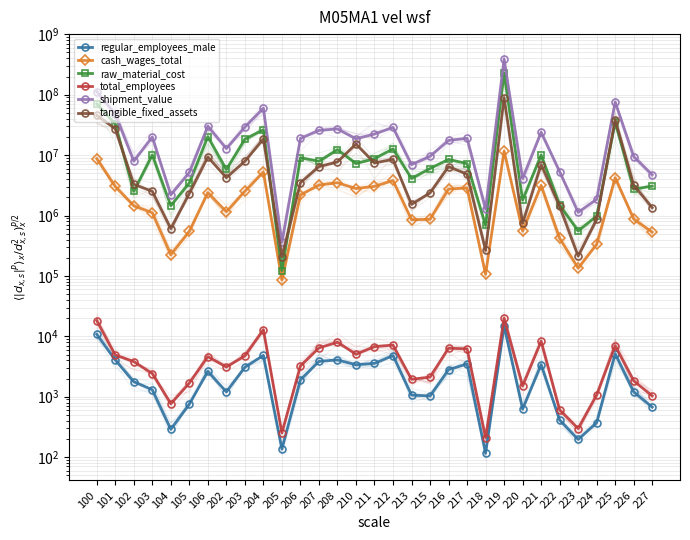

What is the maximum value shown in the chart?

387937247